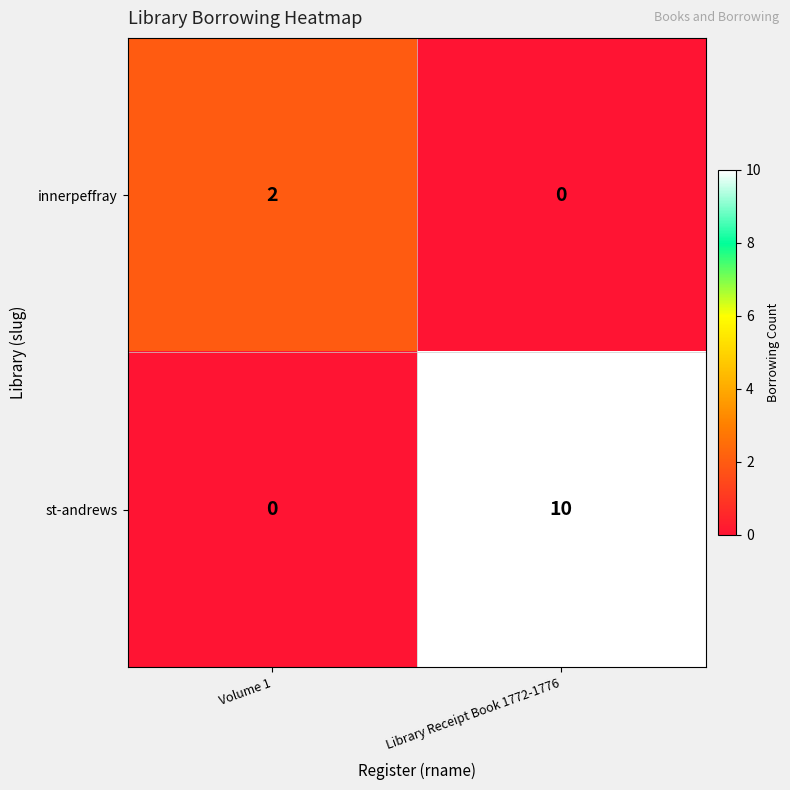

Which series has the largest range (max minus min)?

st-andrews